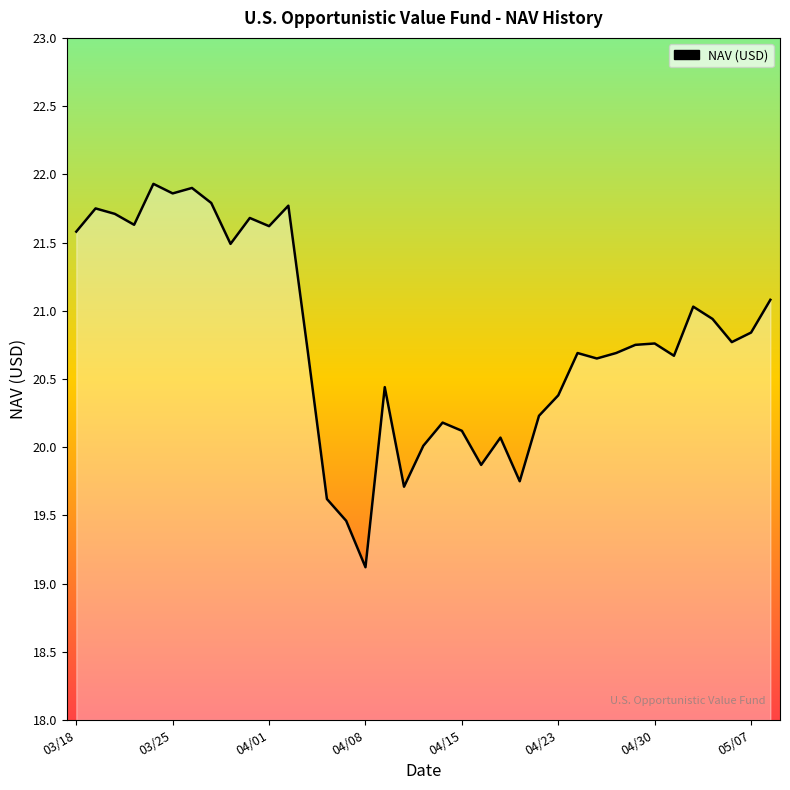

What is the smallest value displayed?

19.1